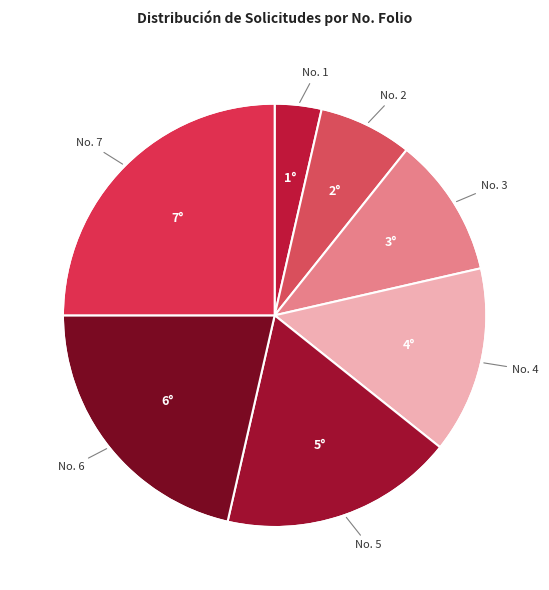

Rank the categories by value from highest to lowest.

No. 7, No. 6, No. 5, No. 4, No. 3, No. 2, No. 1